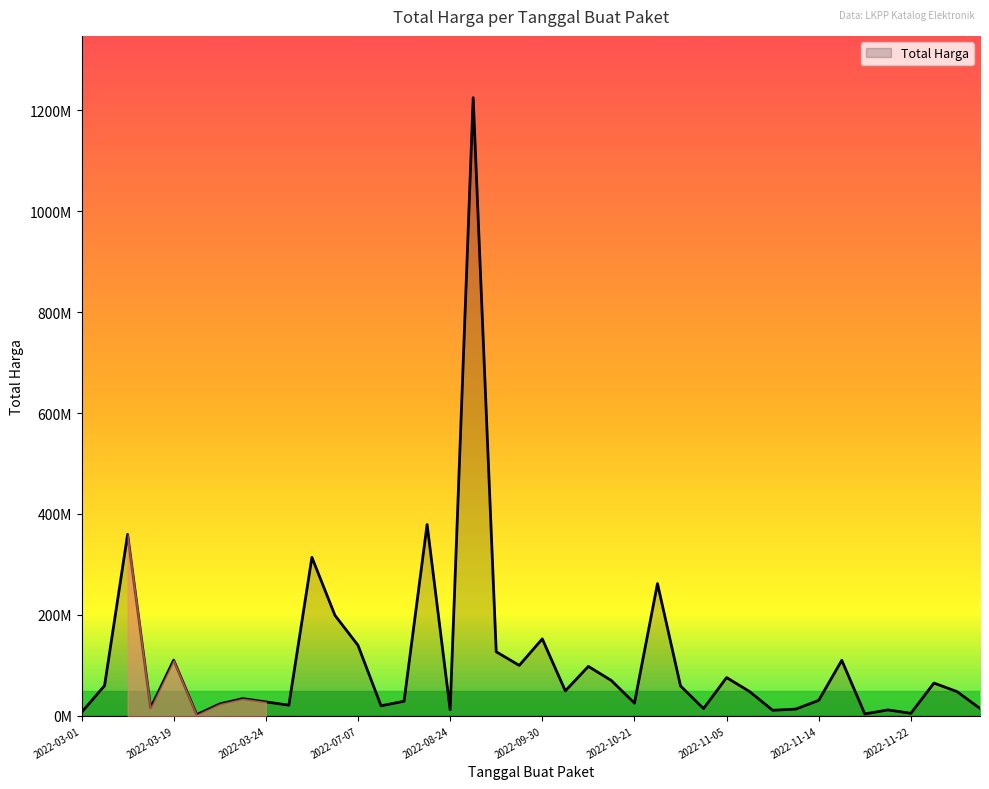

Does the chart have visible grid lines?

No